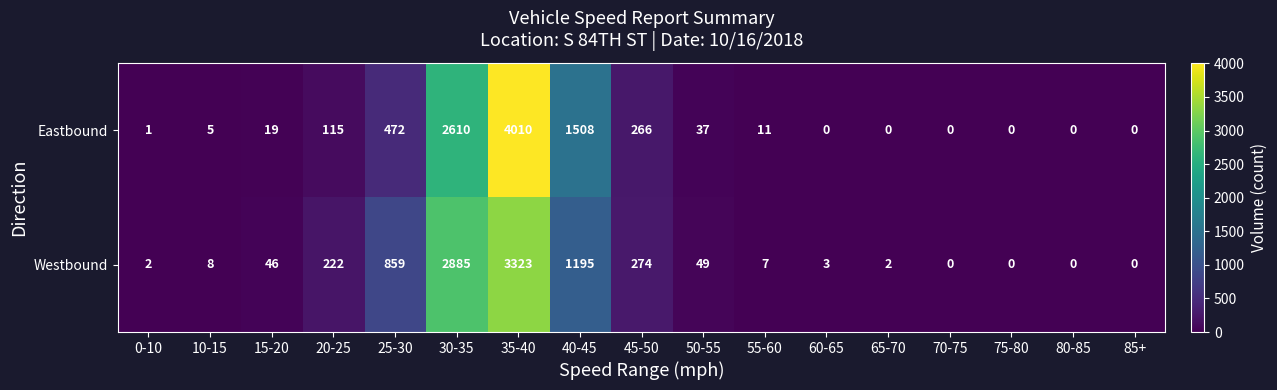

Which series has the widest spread of values?

Eastbound